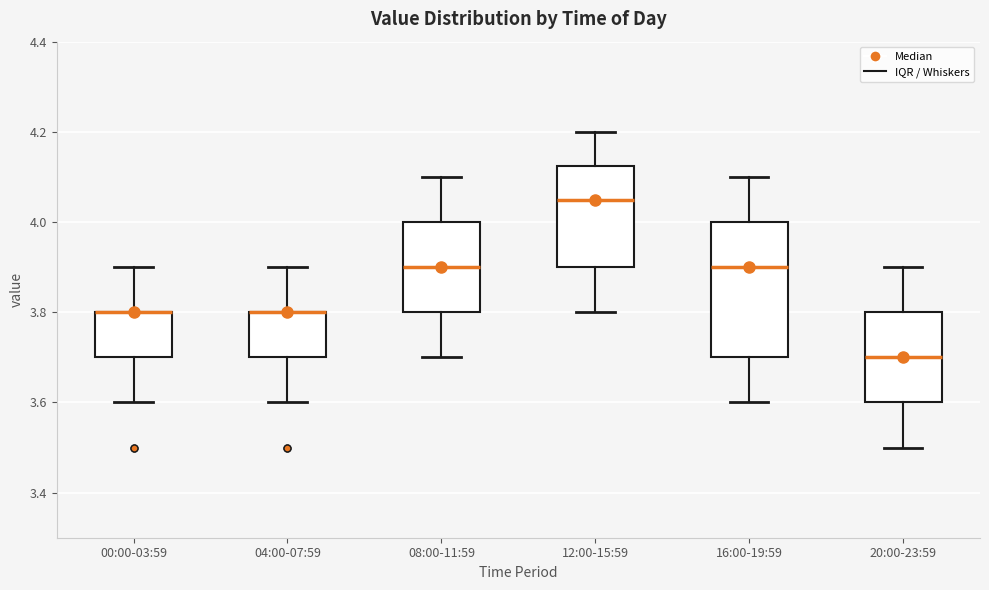

Reading left to right, transcribe this box plot: for each box, give where its median line is, the range the box spans, and where its two whiskers end, as read against the y-axis. The values are not printed on the chart, so give them approximately, as read against the axis.

00:00-03:59: median 3.80 (drawn on the box's upper edge), box 3.70 to 3.80, whiskers 3.60 to 3.90
04:00-07:59: median 3.80 (drawn on the box's upper edge), box 3.70 to 3.80, whiskers 3.60 to 3.90
08:00-11:59: median 3.90, box 3.80 to 4.00, whiskers 3.70 to 4.10
12:00-15:59: median 4.06, box 3.90 to 4.12, whiskers 3.80 to 4.20
16:00-19:59: median 3.90, box 3.70 to 4.00, whiskers 3.60 to 4.10
20:00-23:59: median 3.70, box 3.60 to 3.80, whiskers 3.50 to 3.90